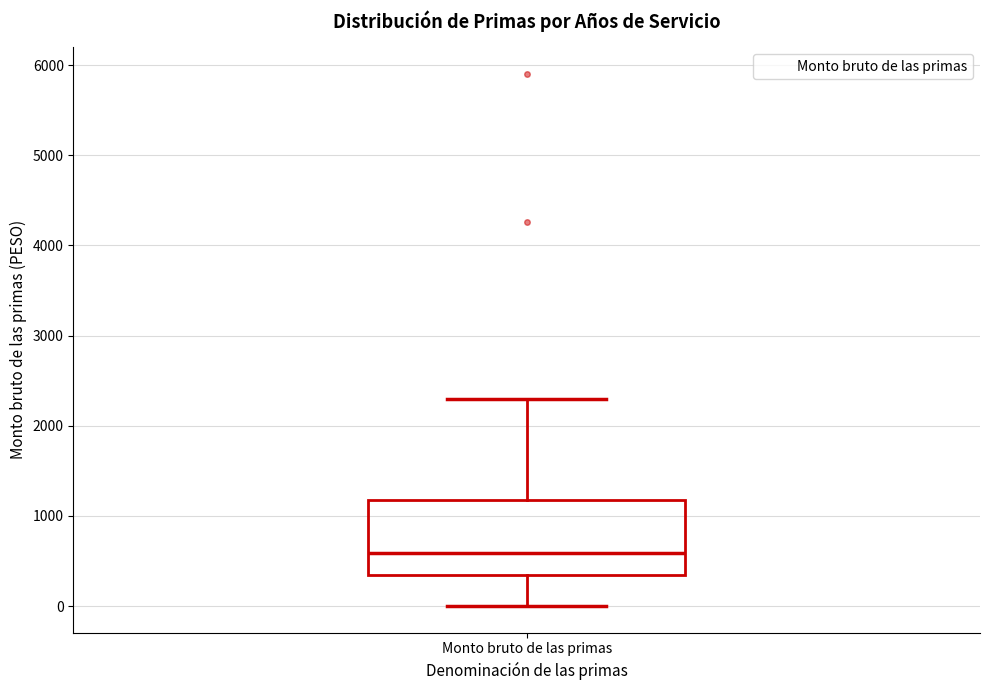

Read this box plot against the y-axis: the position of the median line, the range covered by the box, and the ends of both whiskers. The values are not printed on the chart, so give them approximately, as read against the axis.

median 600, box 300 to 1200, whiskers 0 to 2300